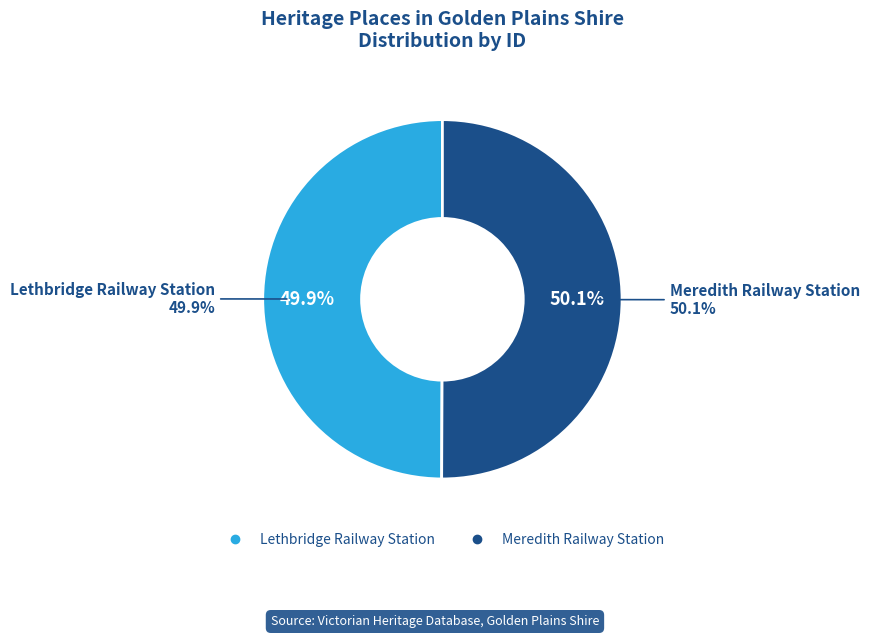

How many slices are in this pie chart?

2